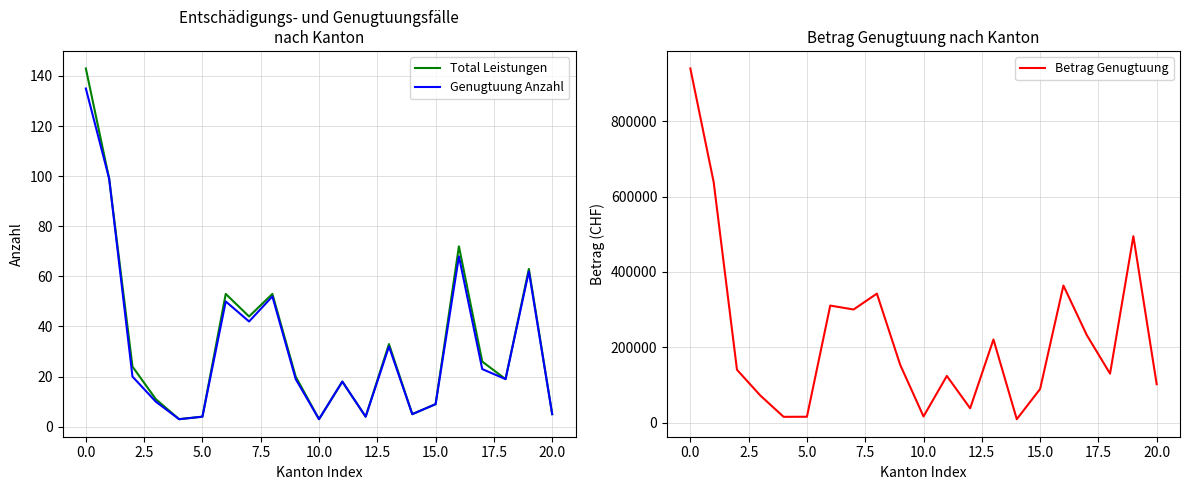

What is the minimum value for Genugtuung Anzahl?

3